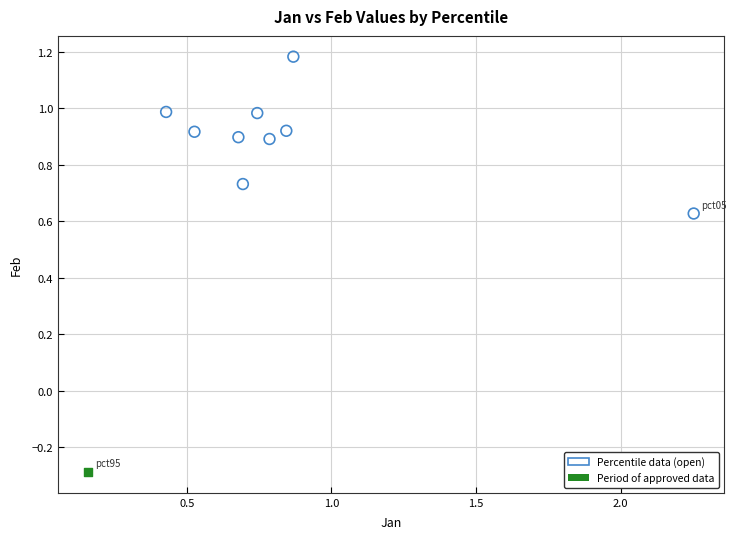

What are all the series names shown in the legend?

Percentile data (open), Period of approved data